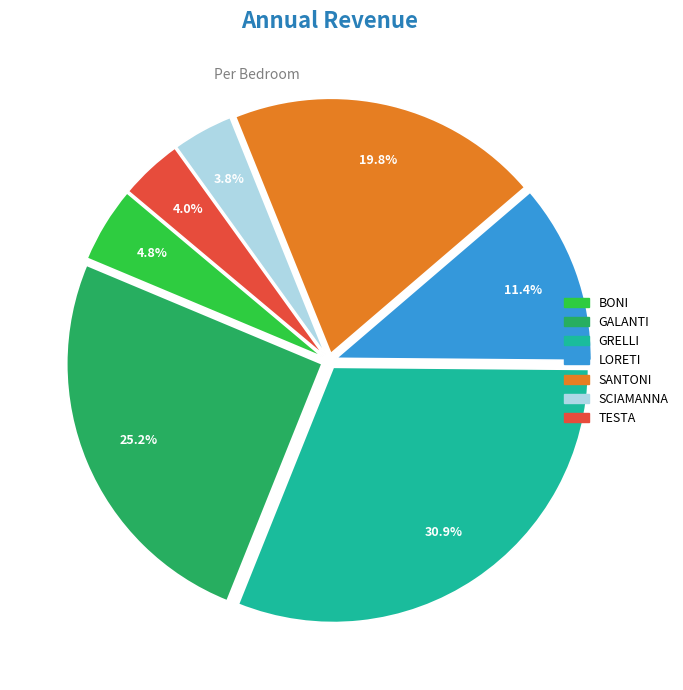

What is the ratio of the value at GALANTI to the value at LORETI?

2.2